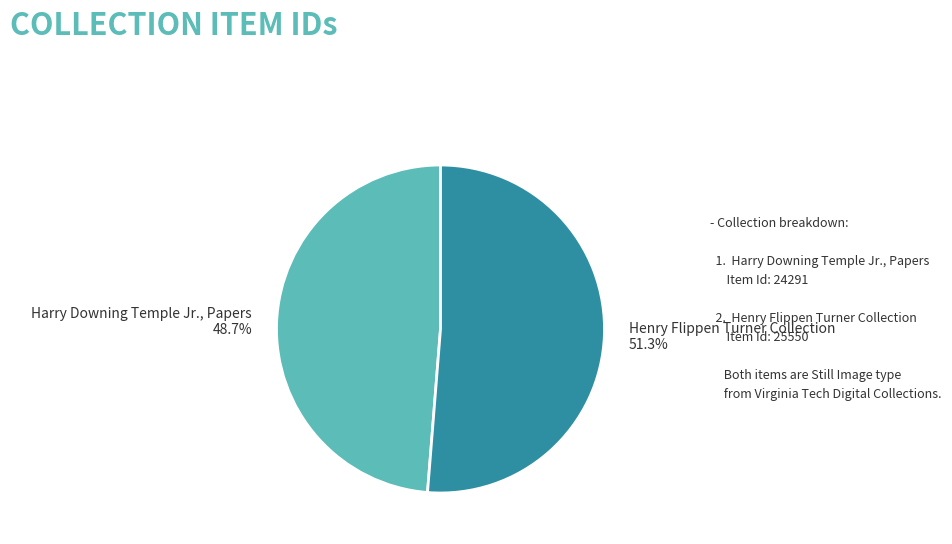

What is the total percentage of Henry Flippen Turner Collection and Harry Downing Temple Jr., Papers?

100.0%